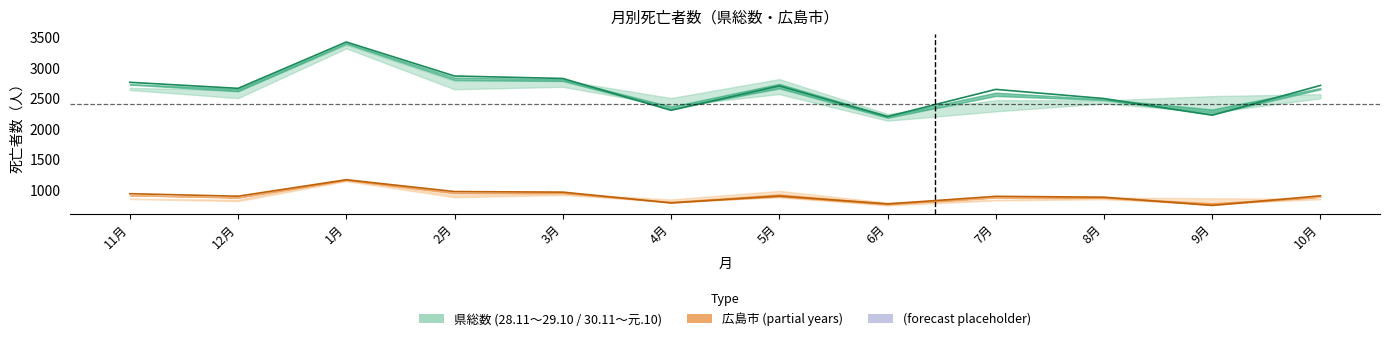

Where do 県総数_28 and 県総数_29 first cross each other?

3月 and 4月